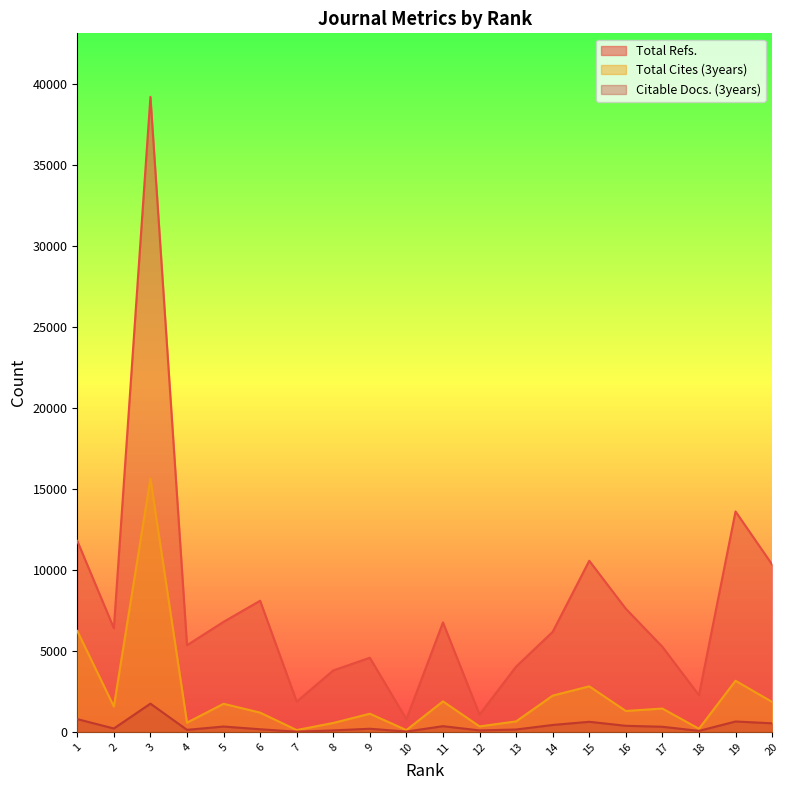

Reading left to right, list all the values displayed in this chart.

Total Refs.: 1=11791	2=6398	3=39200	4=5350	5=6794	6=8097	7=1872	8=3794	9=4577	10=783	11=6758	12=1072	13=4031	14=6176	15=10563	16=7603	17=5252	18=2267	19=13608	20=10334
Total Cites (3years): 1=6232	2=1568	3=15636	4=570	5=1735	6=1190	7=114	8=552	9=1121	10=112	11=1885	12=340	13=649	14=2238	15=2814	16=1292	17=1441	18=195	19=3157	20=1852
Citable Docs. (3years): 1=790	2=211	3=1744	4=127	5=332	6=163	7=13	8=93	9=195	10=21	11=354	12=93	13=148	14=429	15=625	16=377	17=318	18=63	19=643	20=531